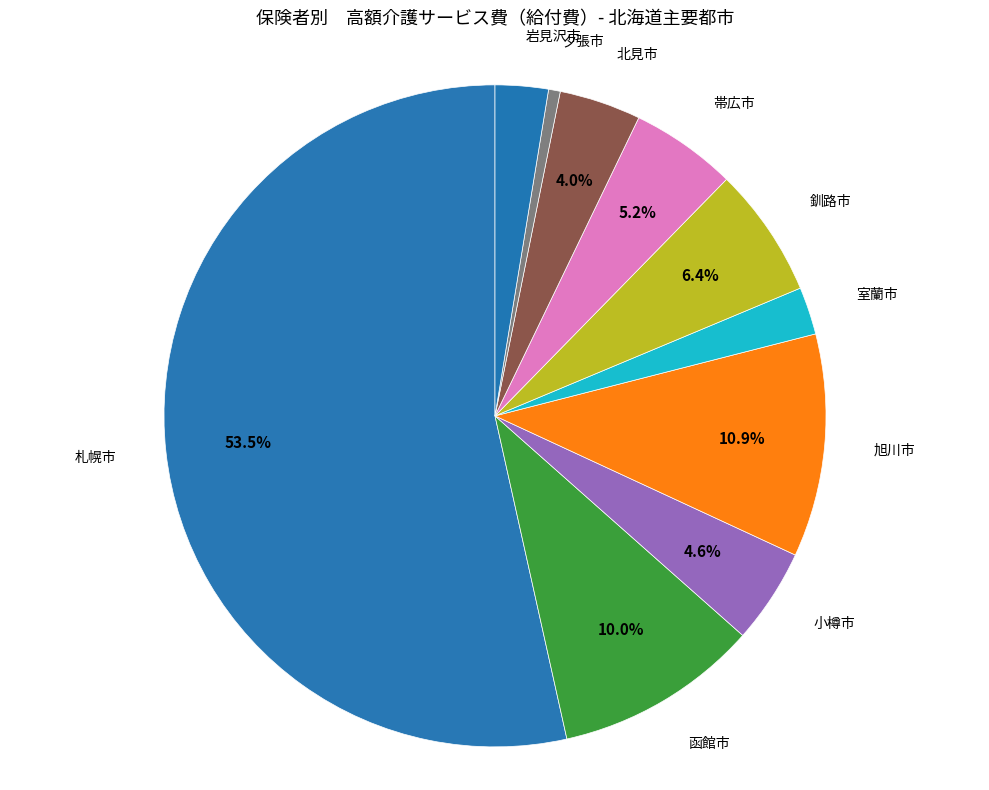

To the nearest percent, what is the average slice percentage?

10%